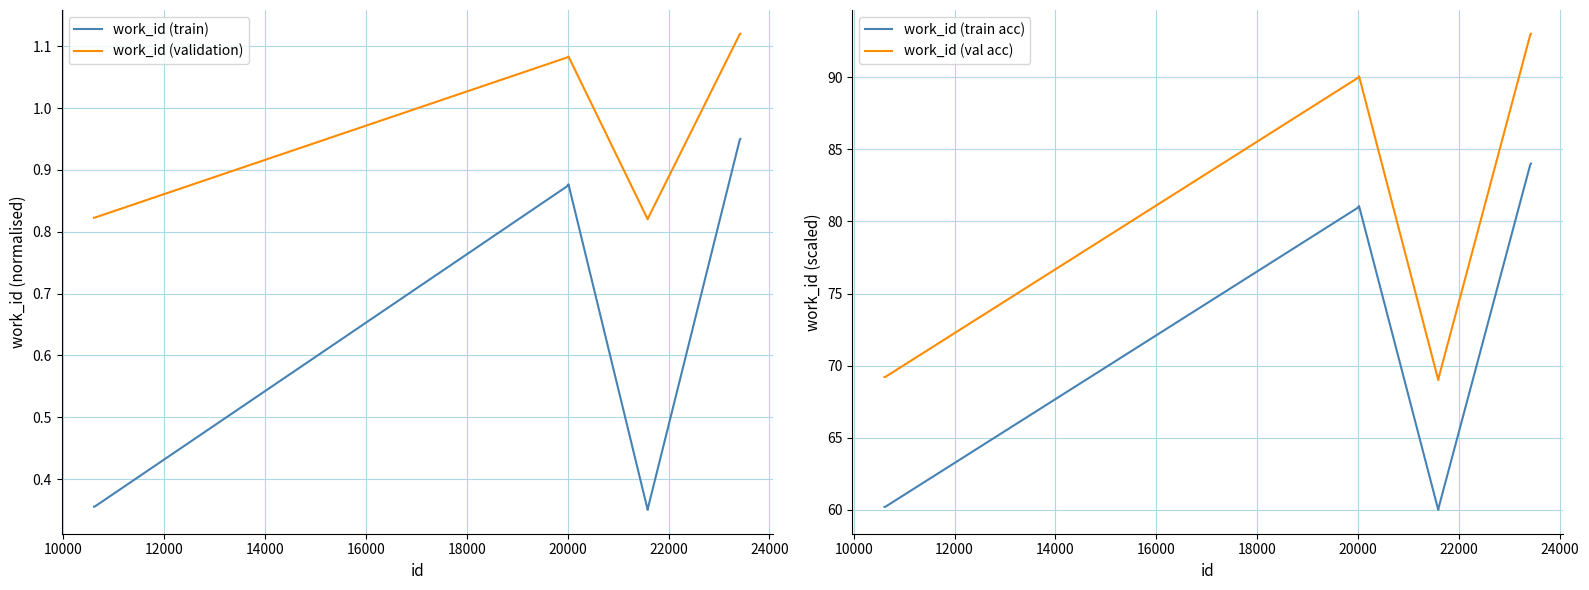

Does the chart have visible grid lines?

Yes